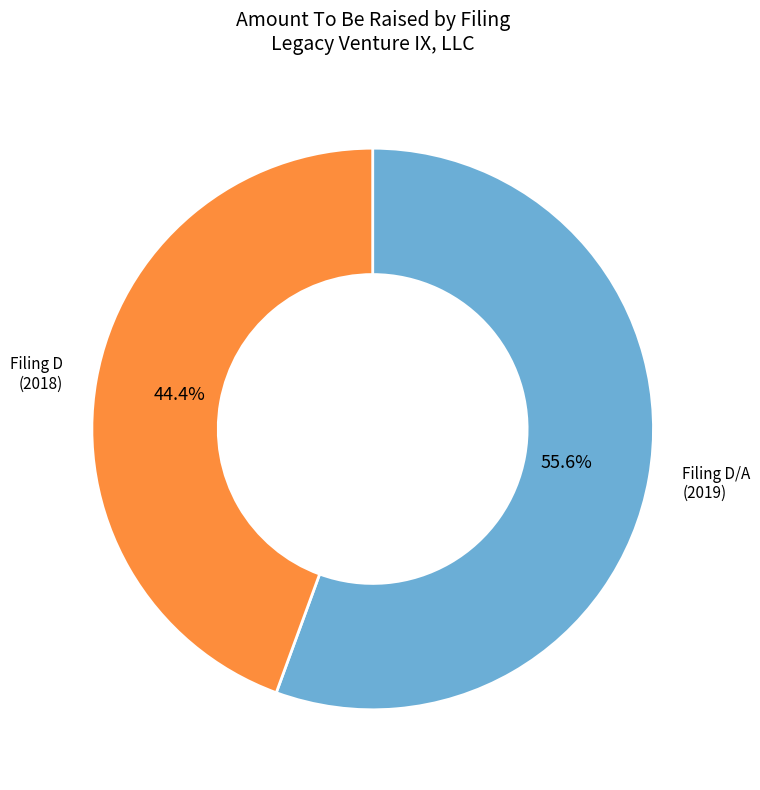

To the nearest percent, what is the difference between the largest and smallest slice percentages?

11%